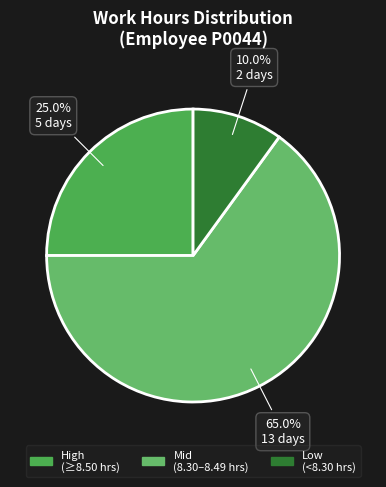

Is there a majority slice in this chart?

Yes